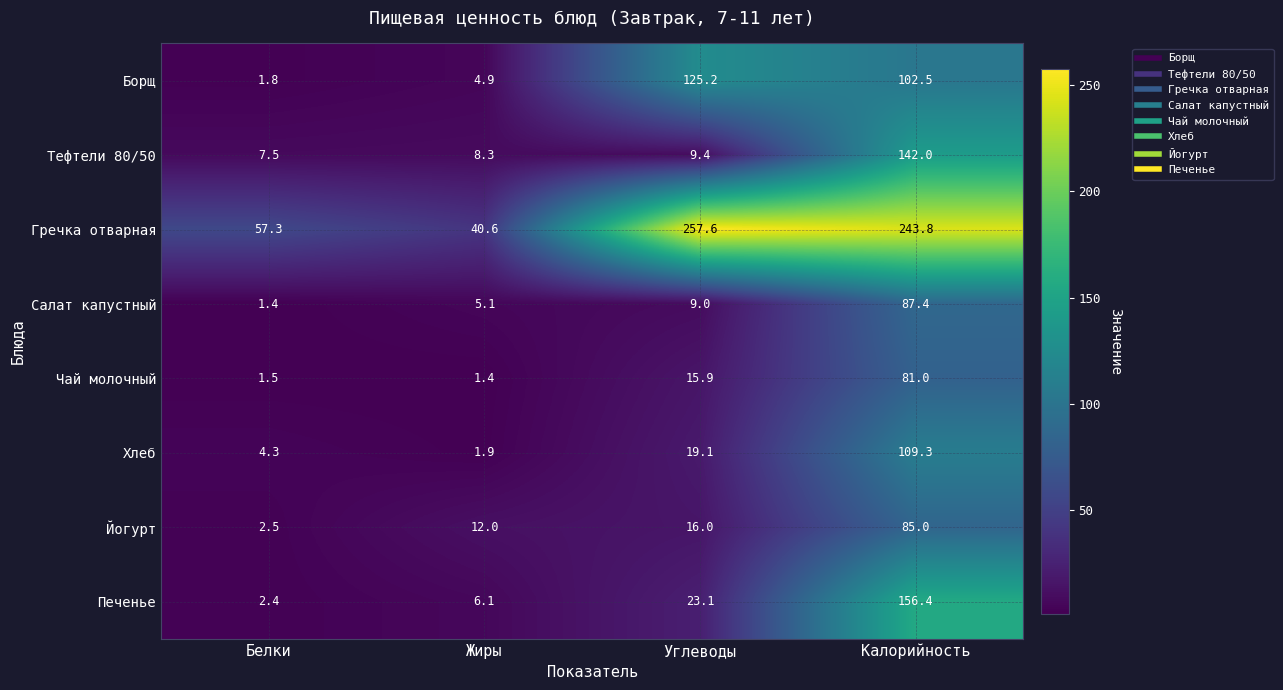

What is the maximum value shown in the chart?

257.6